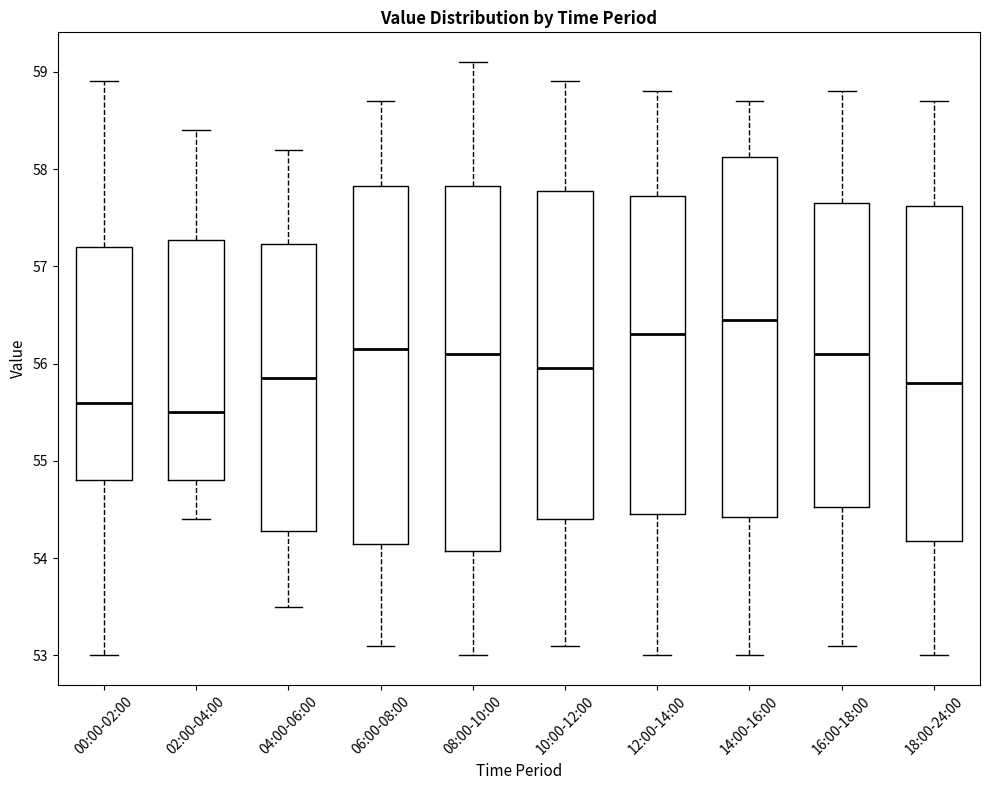

Reading left to right, transcribe this box plot: for each box, give where its median line is, the range the box spans, and where its two whiskers end, as read against the y-axis. The values are not printed on the chart, so give them approximately, as read against the axis.

00:00-02:00: median 55.6, box 54.8 to 57.2, whiskers 53.0 to 58.9
02:00-04:00: median 55.5, box 54.8 to 57.3, whiskers 54.4 to 58.4
04:00-06:00: median 55.9, box 54.3 to 57.2, whiskers 53.5 to 58.2
06:00-08:00: median 56.2, box 54.2 to 57.8, whiskers 53.1 to 58.7
08:00-10:00: median 56.1, box 54.1 to 57.8, whiskers 53.0 to 59.1
10:00-12:00: median 56.0, box 54.4 to 57.8, whiskers 53.1 to 58.9
12:00-14:00: median 56.3, box 54.5 to 57.7, whiskers 53.0 to 58.8
14:00-16:00: median 56.5, box 54.4 to 58.1, whiskers 53.0 to 58.7
16:00-18:00: median 56.1, box 54.5 to 57.7, whiskers 53.1 to 58.8
18:00-24:00: median 55.8, box 54.2 to 57.6, whiskers 53.0 to 58.7